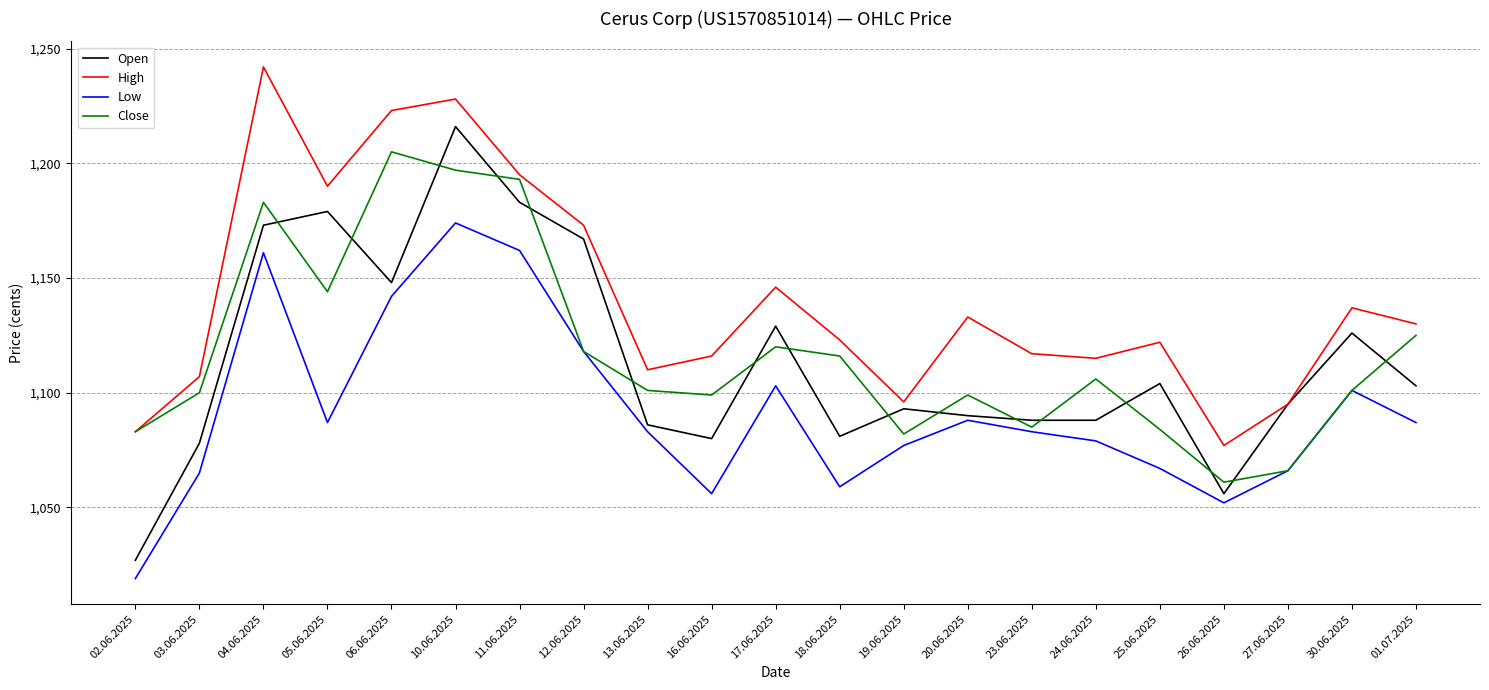

Reading right to left, what are all the values shown in this chart?

Open: 01.07.2025=1103	30.06.2025=1126	27.06.2025=1095	26.06.2025=1056	25.06.2025=1104	24.06.2025=1088	23.06.2025=1088	20.06.2025=1090	19.06.2025=1093	18.06.2025=1081	17.06.2025=1129	16.06.2025=1080	13.06.2025=1086	12.06.2025=1167	11.06.2025=1183	10.06.2025=1216	06.06.2025=1148	05.06.2025=1179	04.06.2025=1173	03.06.2025=1078	02.06.2025=1027
High: 01.07.2025=1130	30.06.2025=1137	27.06.2025=1095	26.06.2025=1077	25.06.2025=1122	24.06.2025=1115	23.06.2025=1117	20.06.2025=1133	19.06.2025=1096	18.06.2025=1123	17.06.2025=1146	16.06.2025=1116	13.06.2025=1110	12.06.2025=1173	11.06.2025=1195	10.06.2025=1228	06.06.2025=1223	05.06.2025=1190	04.06.2025=1242	03.06.2025=1107	02.06.2025=1083
Low: 01.07.2025=1087	30.06.2025=1101	27.06.2025=1066	26.06.2025=1052	25.06.2025=1067	24.06.2025=1079	23.06.2025=1083	20.06.2025=1088	19.06.2025=1077	18.06.2025=1059	17.06.2025=1103	16.06.2025=1056	13.06.2025=1083	12.06.2025=1118	11.06.2025=1162	10.06.2025=1174	06.06.2025=1142	05.06.2025=1087	04.06.2025=1161	03.06.2025=1065	02.06.2025=1019
Close: 01.07.2025=1125	30.06.2025=1101	27.06.2025=1066	26.06.2025=1061	25.06.2025=1084	24.06.2025=1106	23.06.2025=1085	20.06.2025=1099	19.06.2025=1082	18.06.2025=1116	17.06.2025=1120	16.06.2025=1099	13.06.2025=1101	12.06.2025=1118	11.06.2025=1193	10.06.2025=1197	06.06.2025=1205	05.06.2025=1144	04.06.2025=1183	03.06.2025=1100	02.06.2025=1083